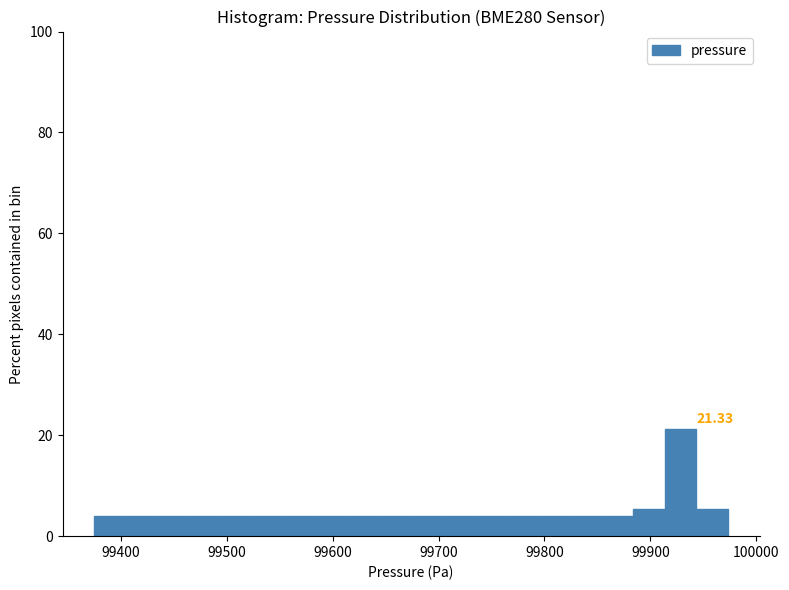

Read against the x-axis, roughly where is the centre of the tallest bar?

99930